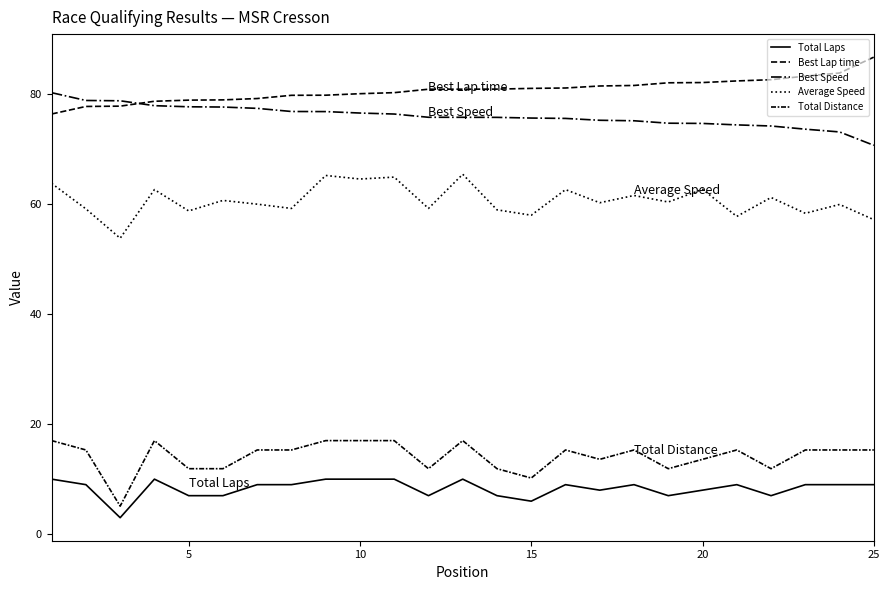

What is the value of the Best Speed point at the 23rd from the left?

73.6